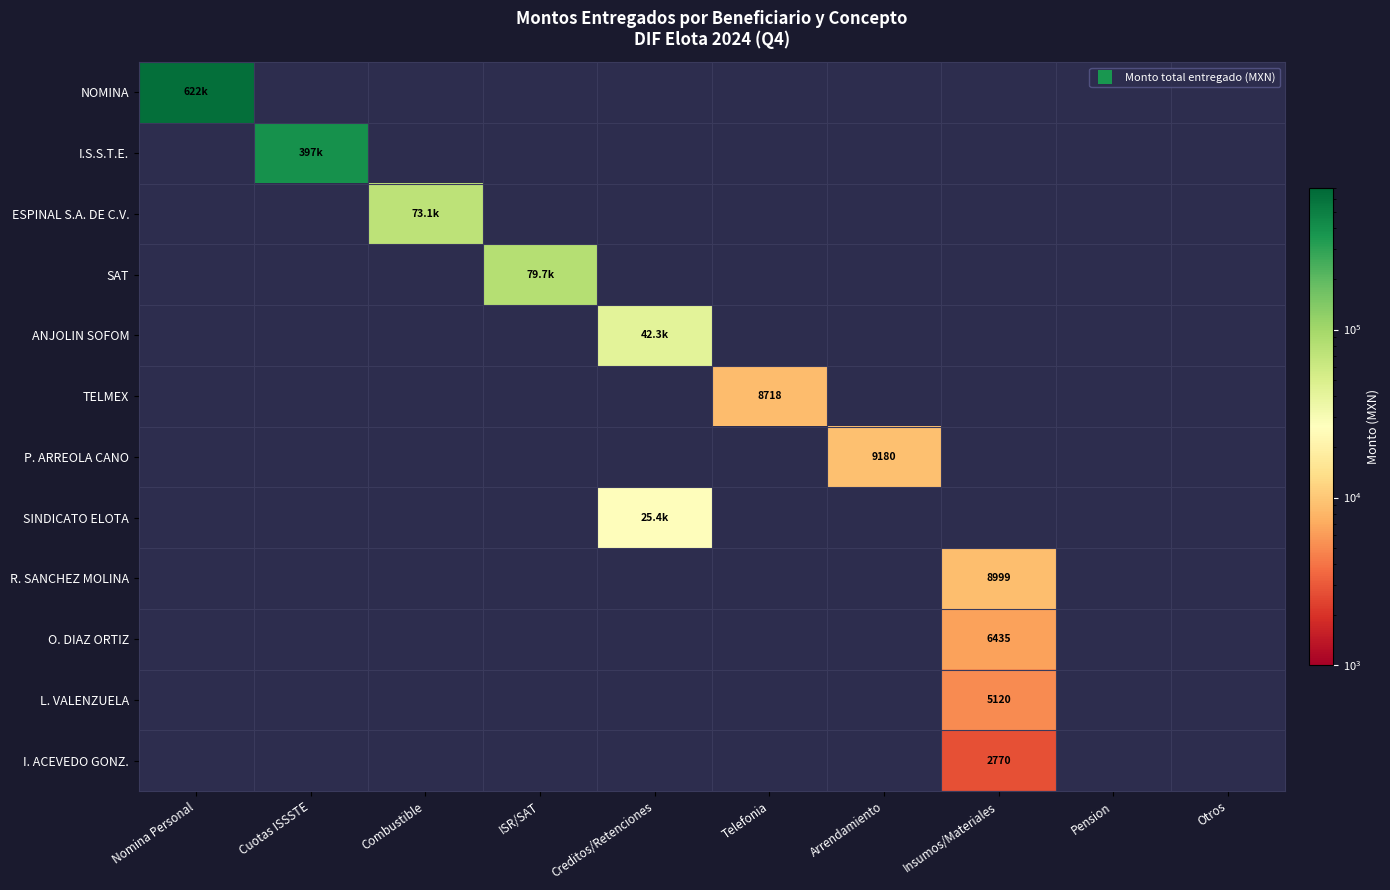

What is the minimum value shown in the chart?

2770.0